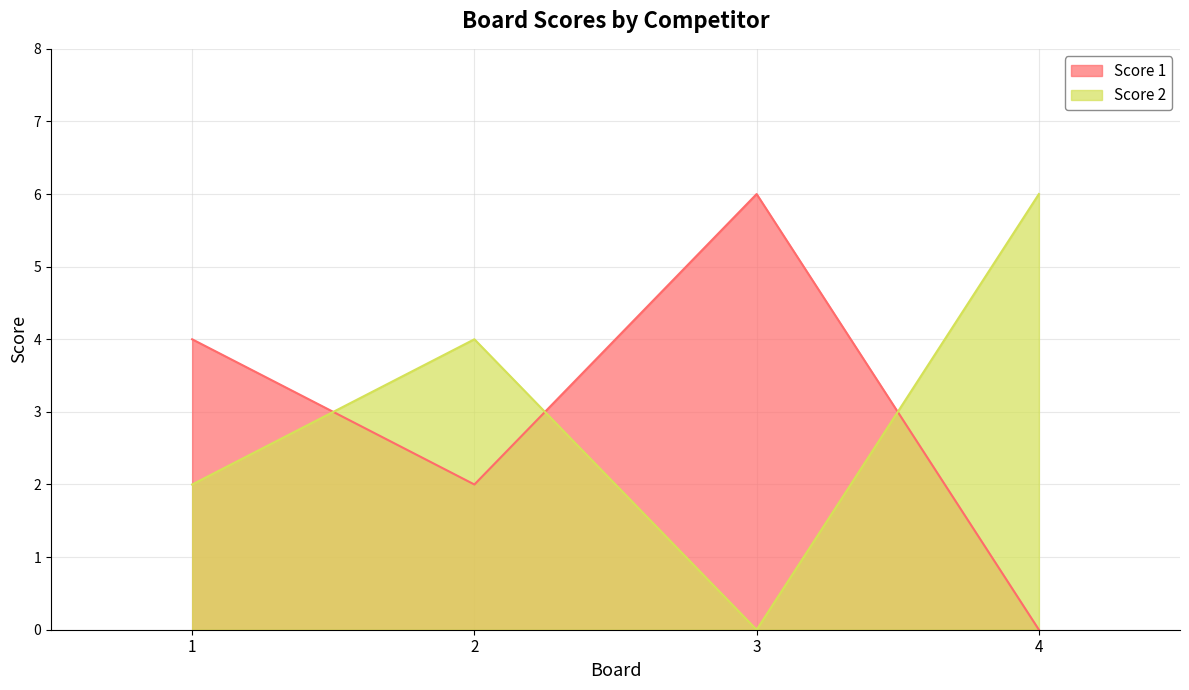

Where does the Score 1 series first go above 4?

3